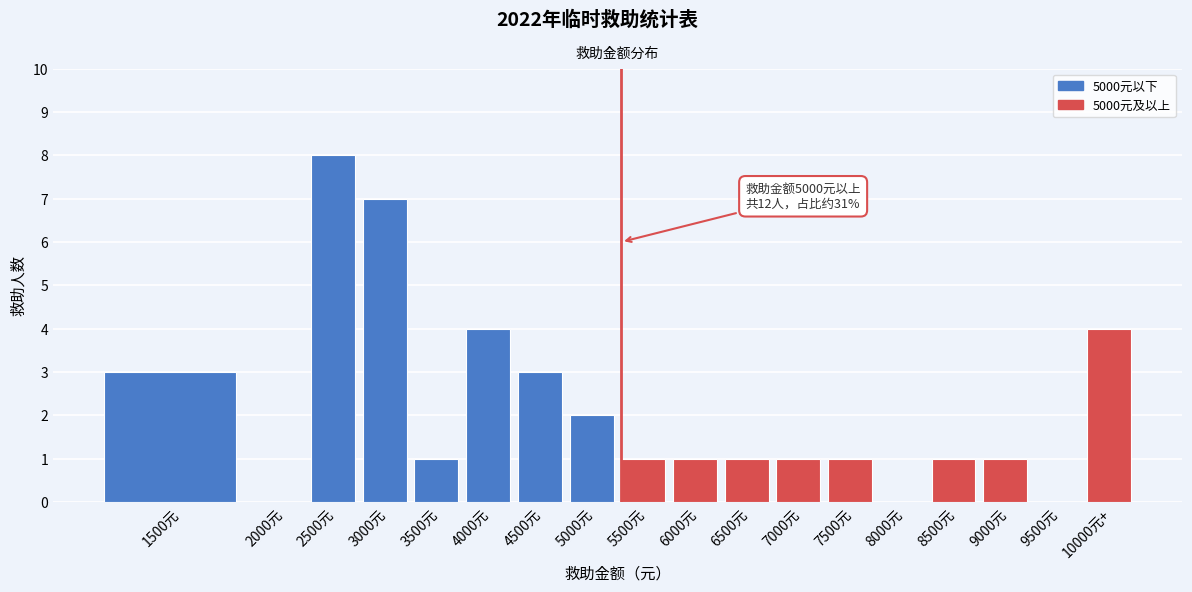

Reading left to right, list all the values displayed in this chart.

1500元=3	2000元=0	2500元=8	3000元=7	3500元=1	4000元=4	4500元=3	5000元=2	5500元=1	6000元=1	6500元=1	7000元=1	7500元=1	8000元=0	8500元=1	9000元=1	9500元=0	10000元+=4